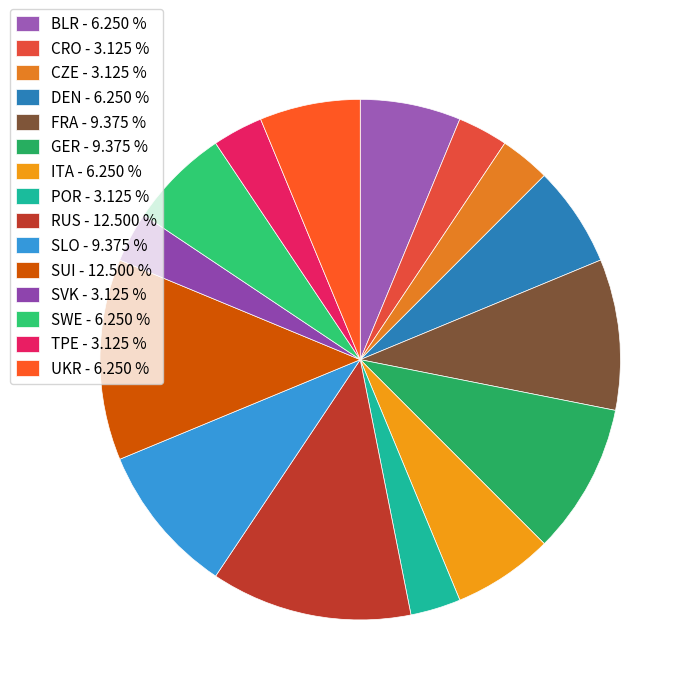

Count the number of slices in the pie.

15